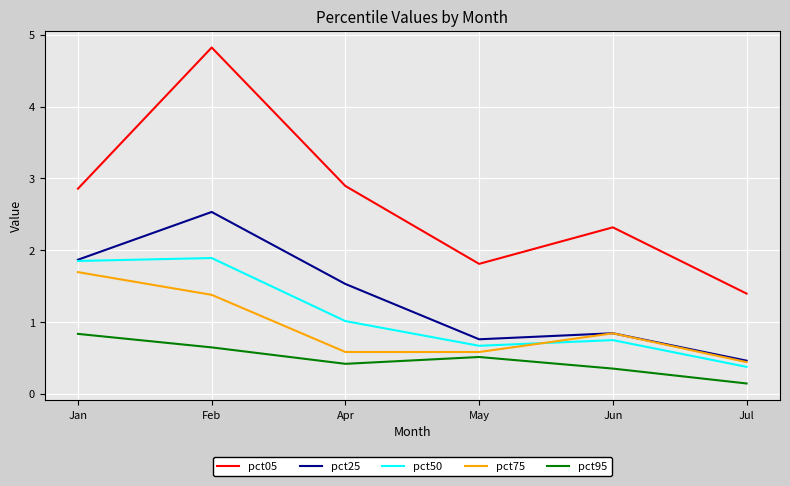

How many values in the pct25 series exceed 1?

3